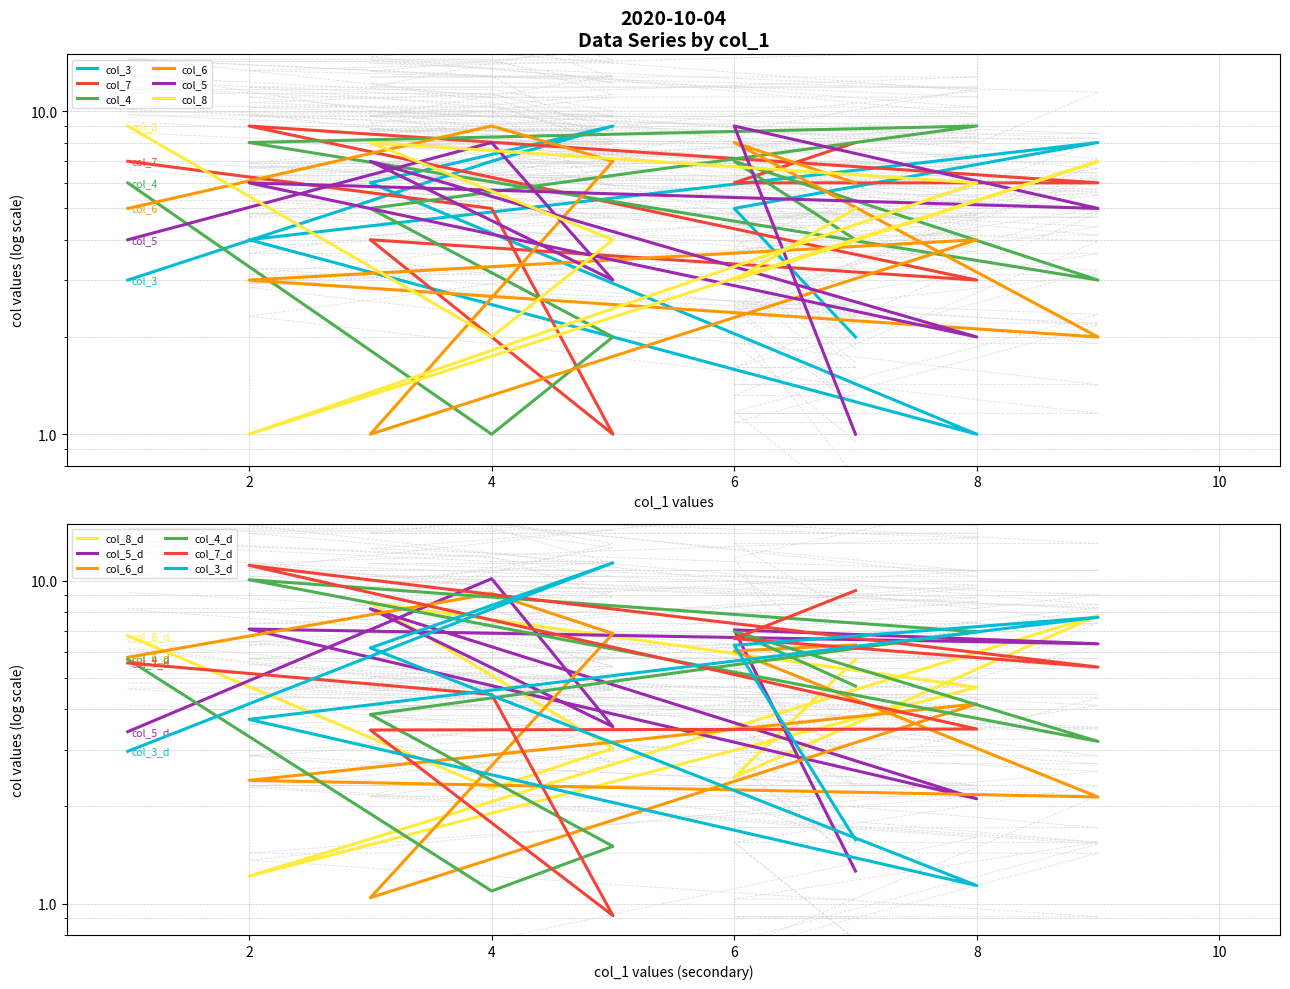

What is the average value of the col_6 series?

5